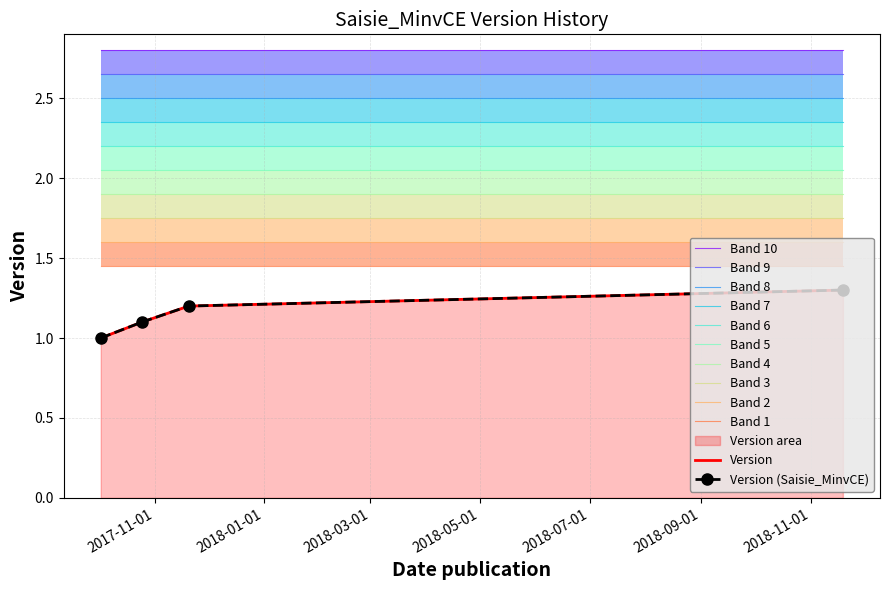

What is the value of the 3rd point from the left?

1.2